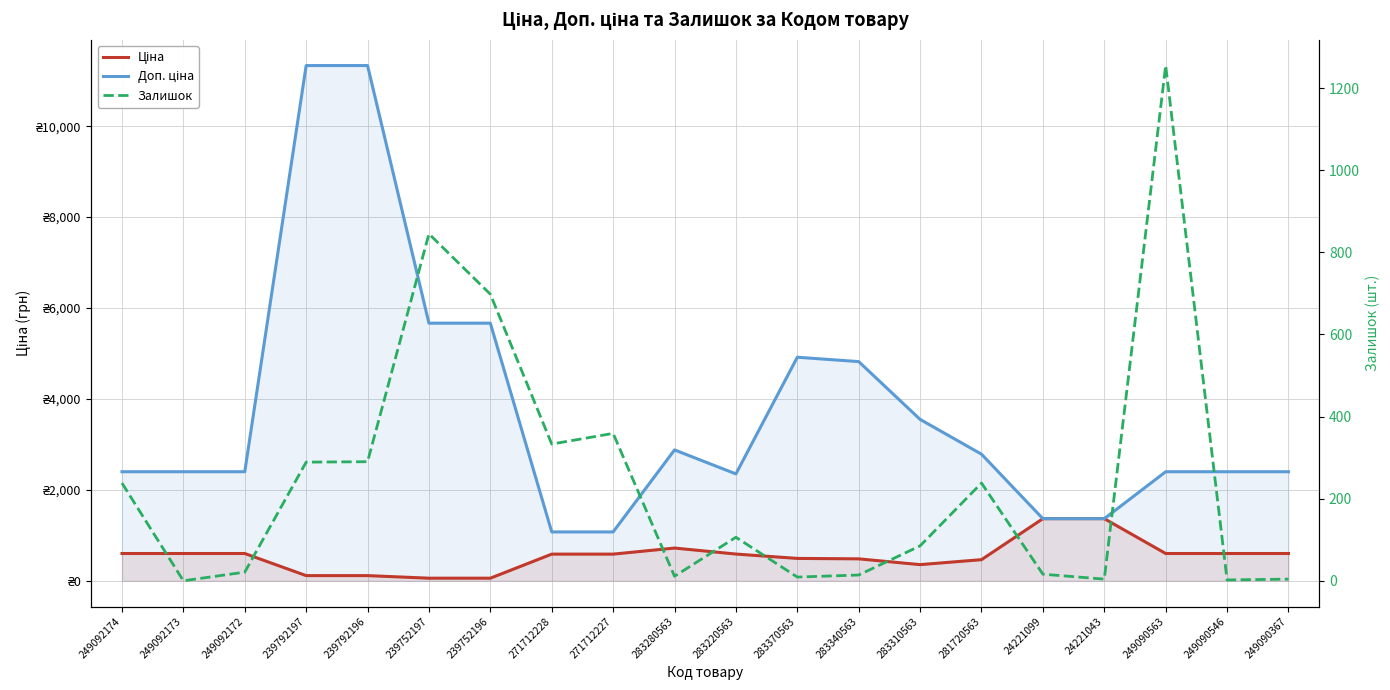

True or false: Залишок and Доп. ціна intersect in this chart.

False